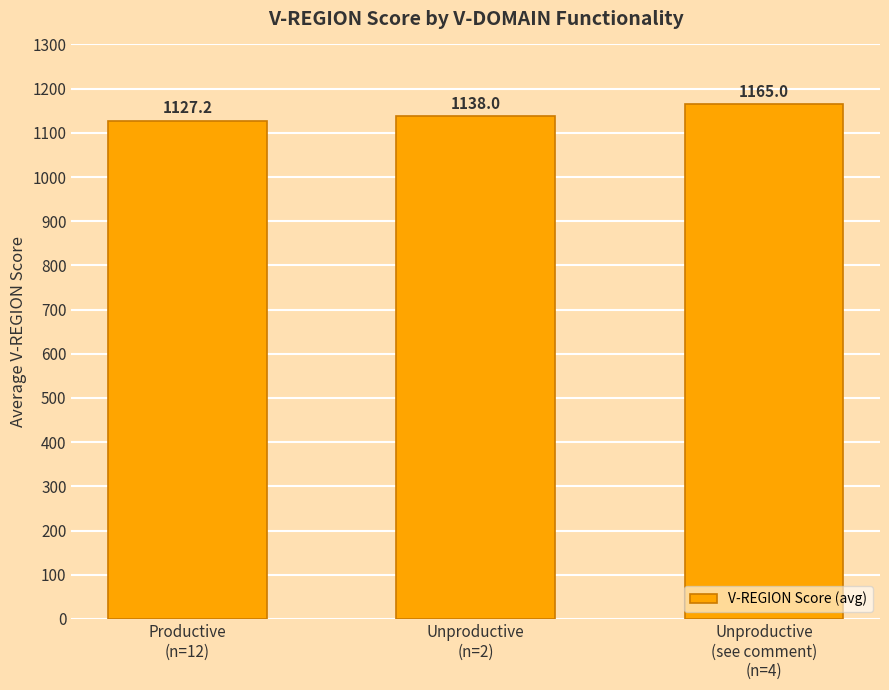

What is the minimum value shown in the chart?

1127.2